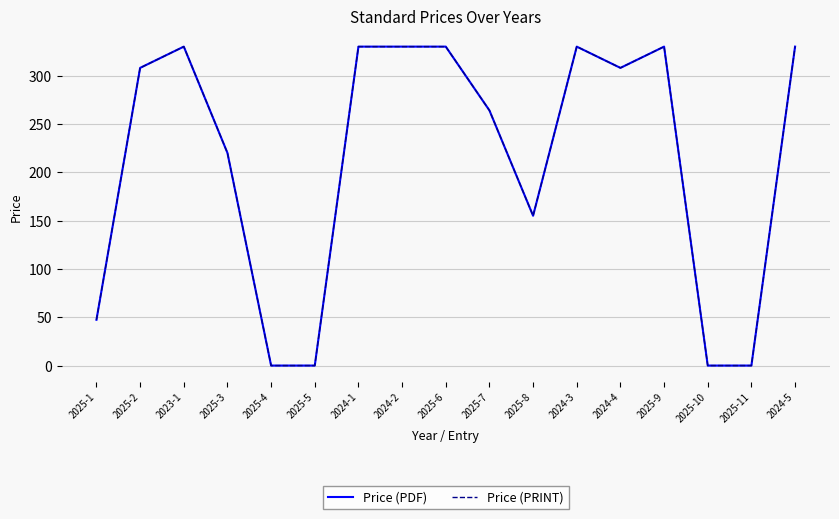

Reading right to left, extract all data points from this chart.

Price (PDF): 2024-5=330.0	2025-11=0.0	2025-10=0.0	2025-9=330.0	2024-4=308.0	2024-3=330.0	2025-8=155.0	2025-7=264.0	2025-6=330.0	2024-2=330.0	2024-1=330.0	2025-5=0.0	2025-4=0.0	2025-3=220.0	2023-1=330.0	2025-2=308.0	2025-1=47.4
Price (PRINT): 2024-5=330.0	2025-11=0.0	2025-10=0.0	2025-9=330.0	2024-4=308.0	2024-3=330.0	2025-8=155.0	2025-7=264.0	2025-6=330.0	2024-2=330.0	2024-1=330.0	2025-5=0.0	2025-4=0.0	2025-3=220.0	2023-1=330.0	2025-2=308.0	2025-1=47.4